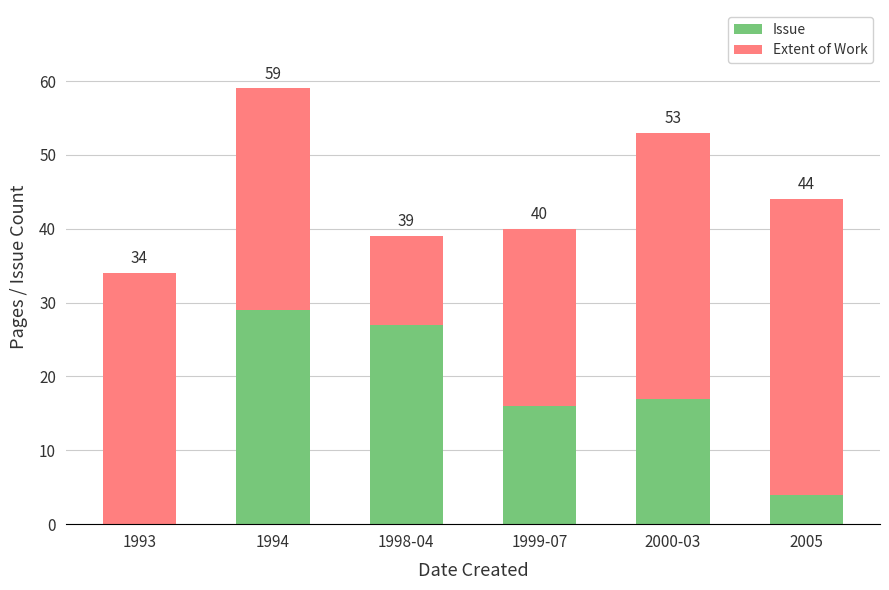

True or false: Extent of Work has a value of 12 at 1998-04.

True